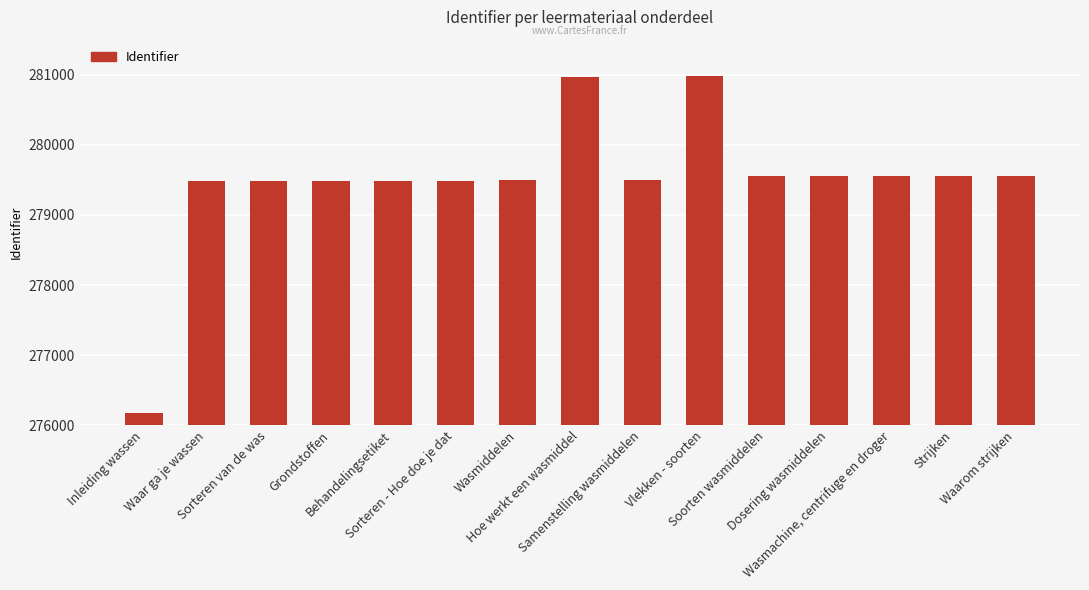

Where does the data first go above 279493?

Hoe werkt een wasmiddel